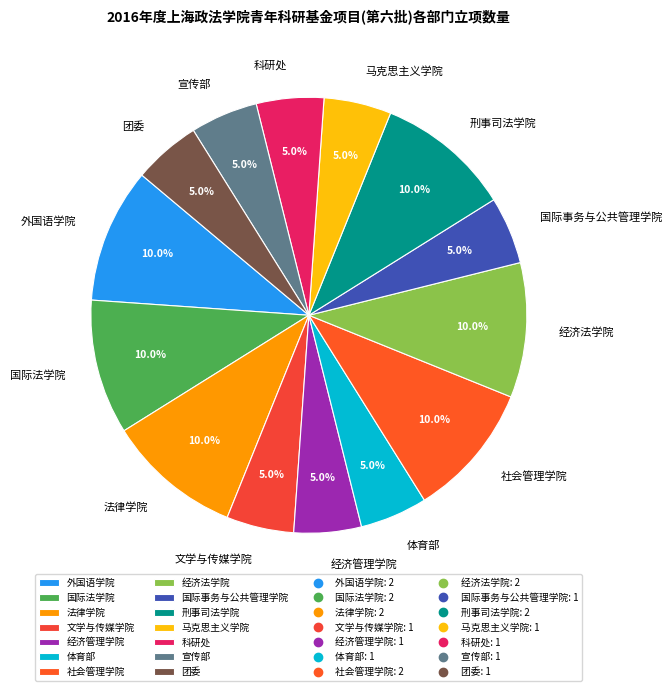

Which has a higher value, 刑事司法学院 or 团委?

刑事司法学院